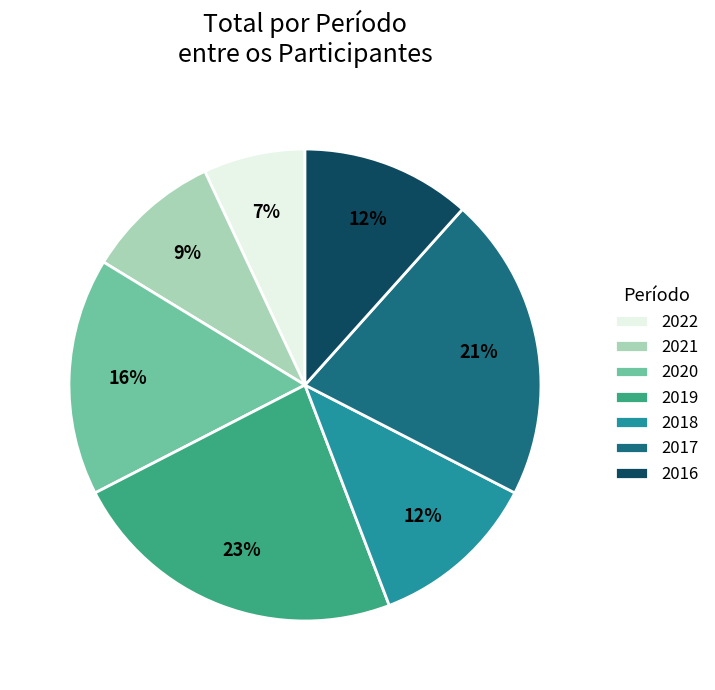

Which category has the smallest portion of the pie?

2022